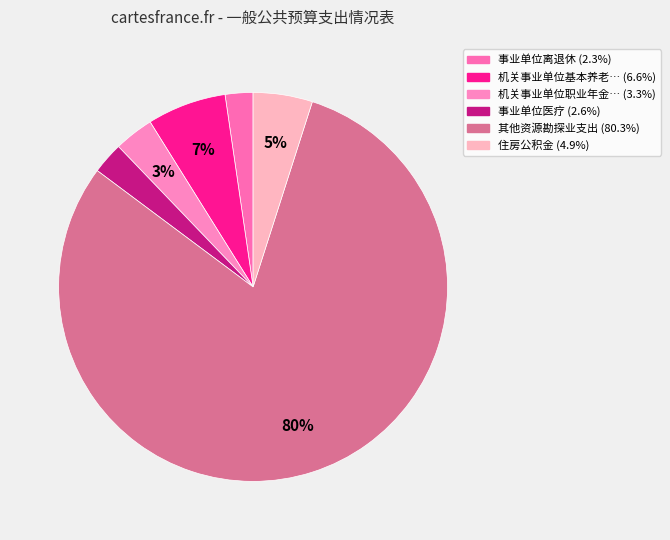

How many segments does this pie chart have?

6